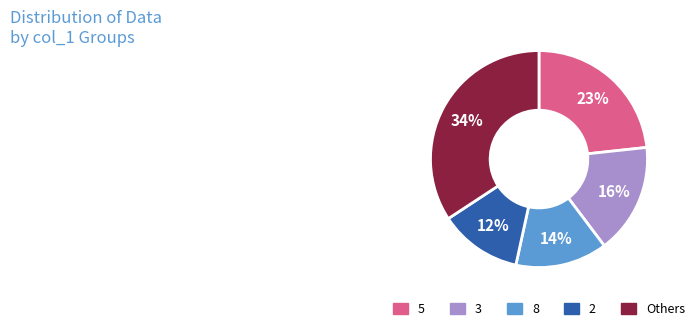

To the nearest percent, what is the difference between the largest and smallest slice percentages?

22%